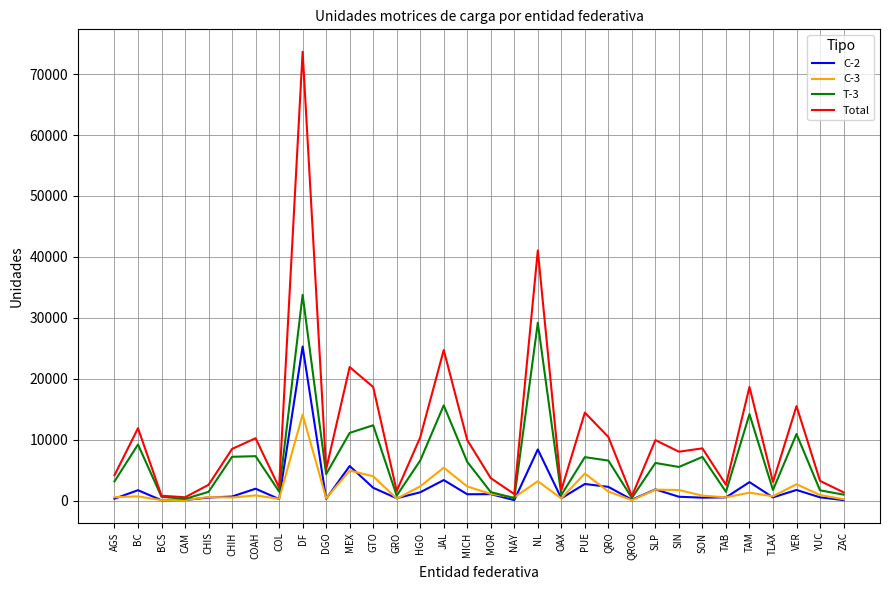

What is the difference between the C-3 values at VER and NAY?

2155